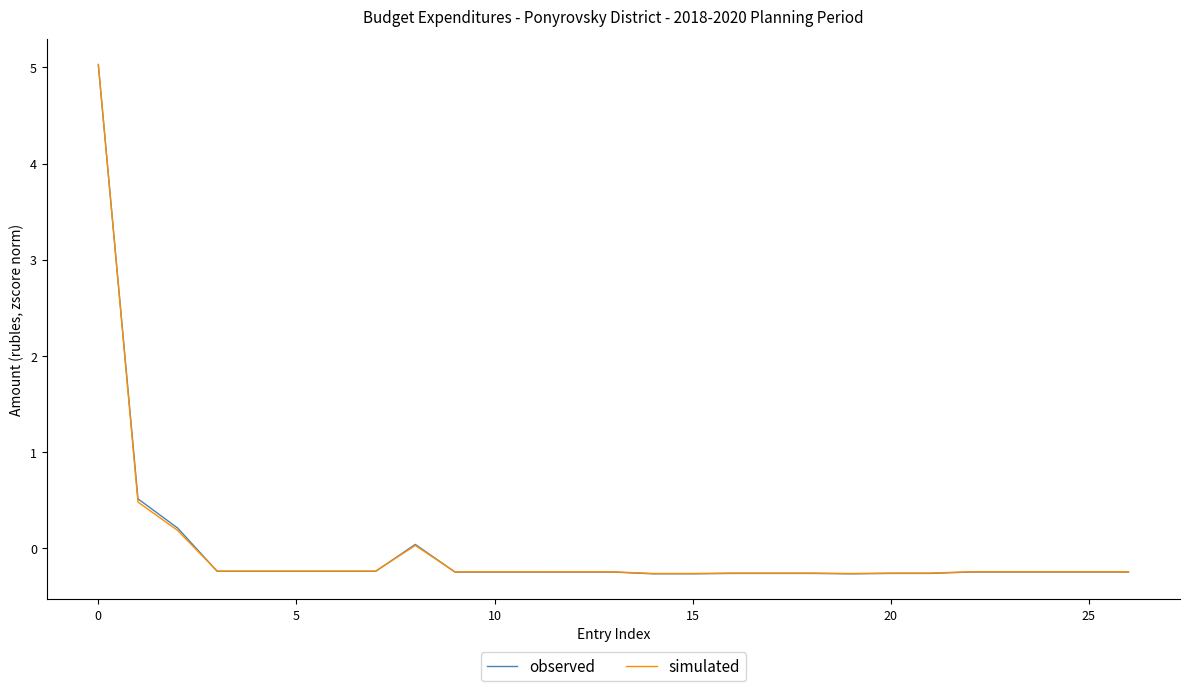

What is the greatest value displayed?

5.0